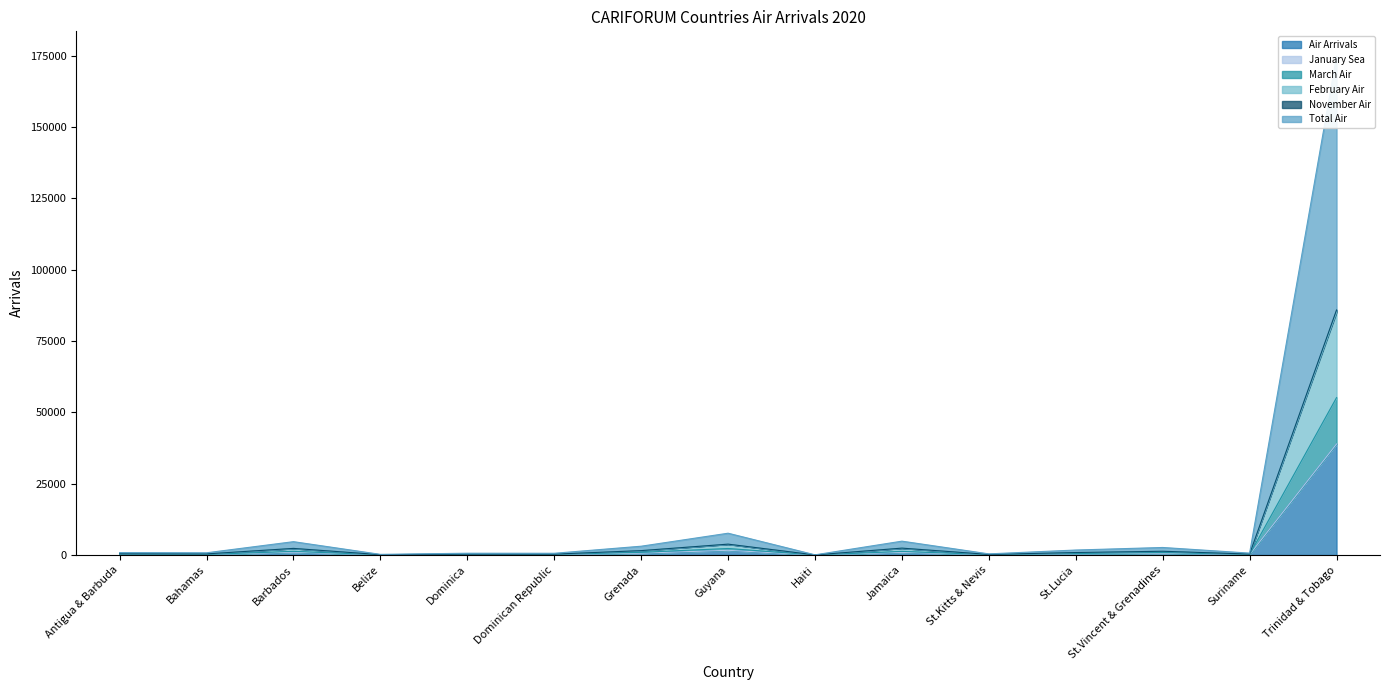

What position from the left is St.Kitts & Nevis?

11